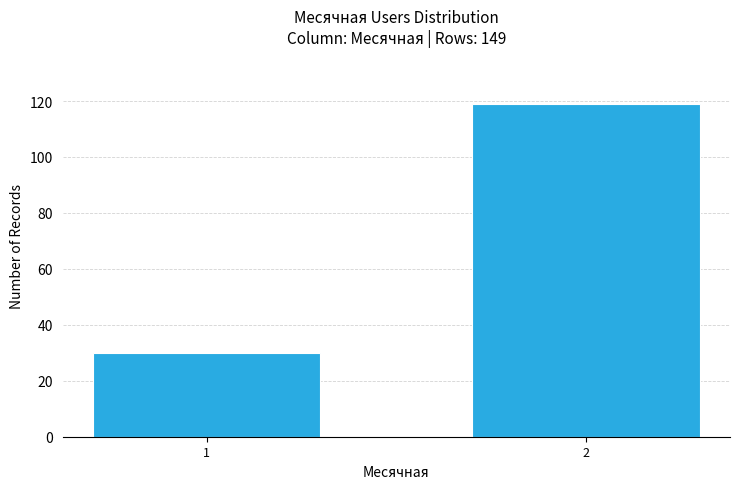

Reading left to right, extract all data points from this chart.

30	119